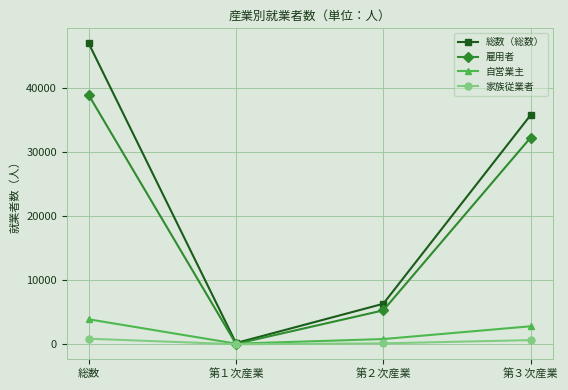

What is the sum of all 雇用者 values?

76380